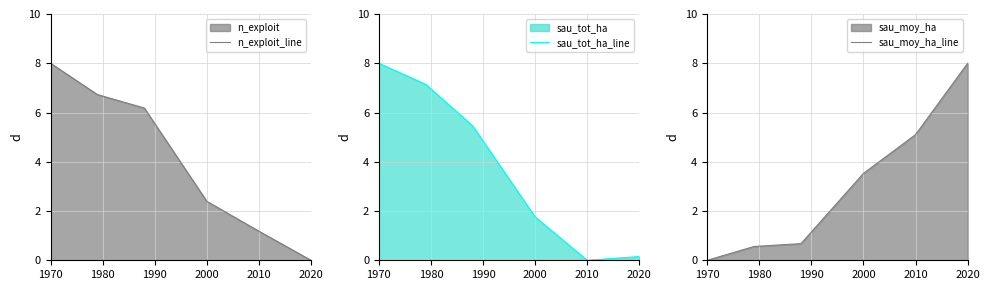

List the series in order of their overall mean, highest first.

n_exploit_line, sau_tot_ha_line, sau_moy_ha_line